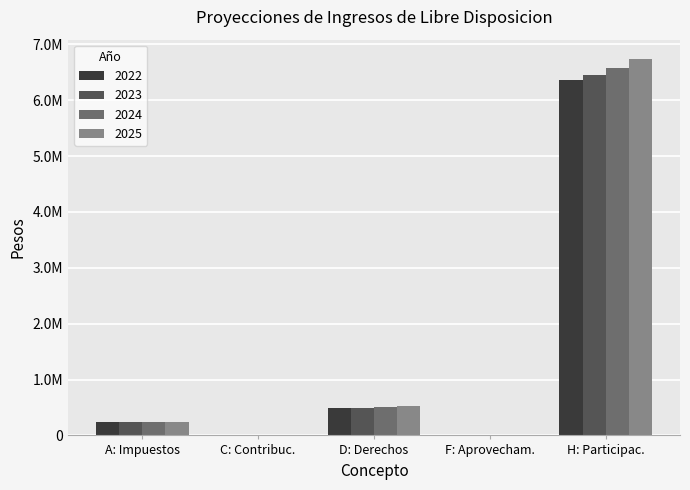

What are all the series names shown in the legend?

2022, 2023, 2024, 2025